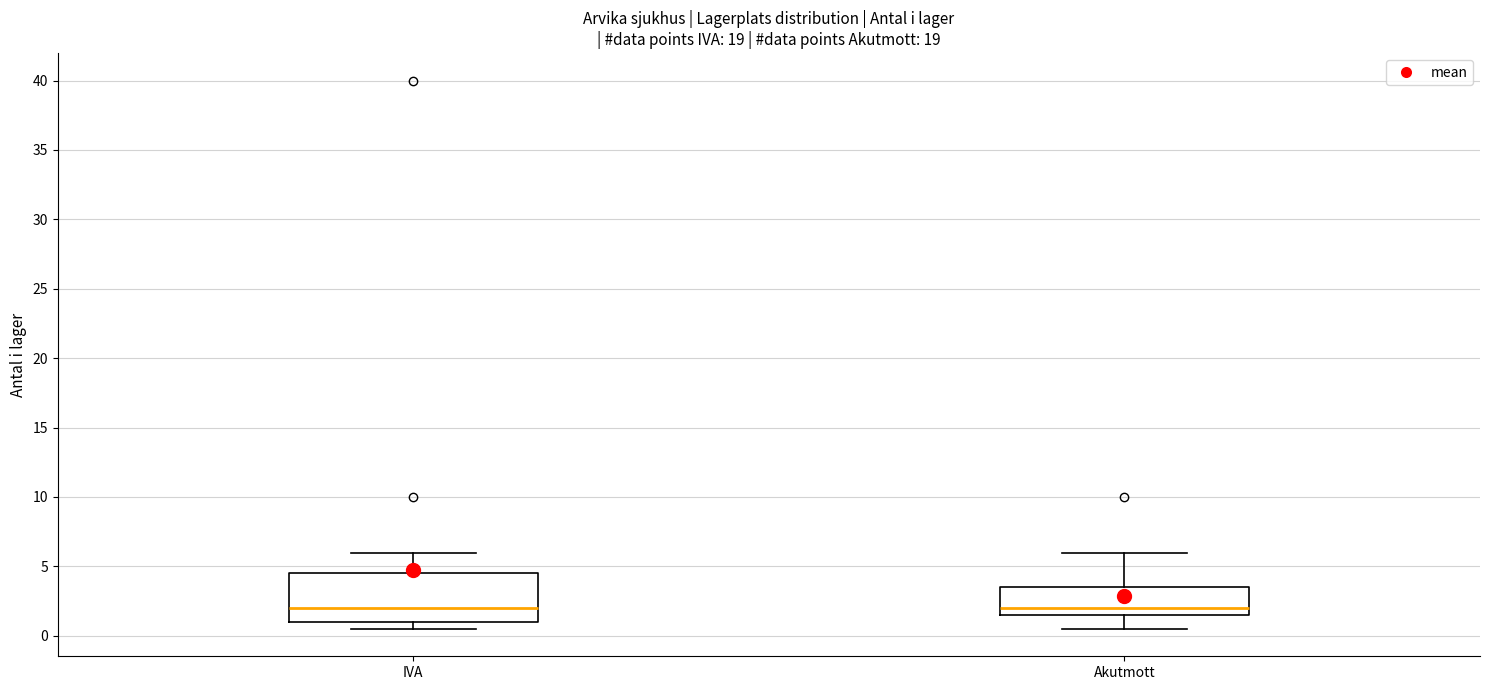

Reading left to right, transcribe this box plot: for each box, give where its median line is, the range the box spans, and where its two whiskers end, as read against the y-axis. The values are not printed on the chart, so give them approximately, as read against the axis.

IVA: median 2.0, box 1.0 to 4.5, whiskers 0.5 to 6.0
Akutmott: median 2.0, box 1.5 to 3.5, whiskers 0.5 to 6.0